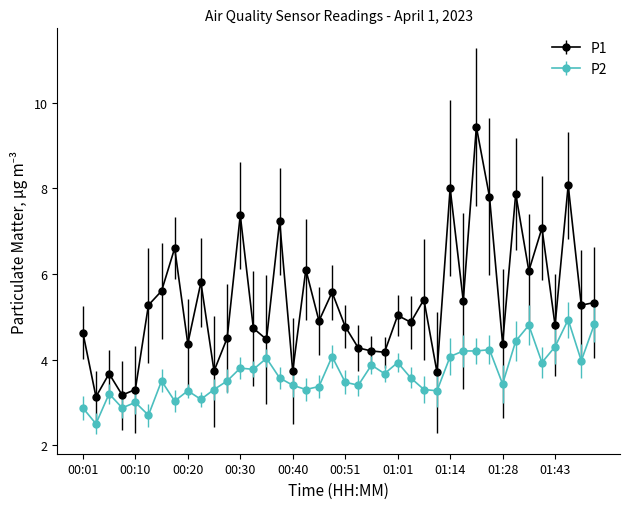

Rank the series by their maximum value, from highest to lowest.

P1, P2